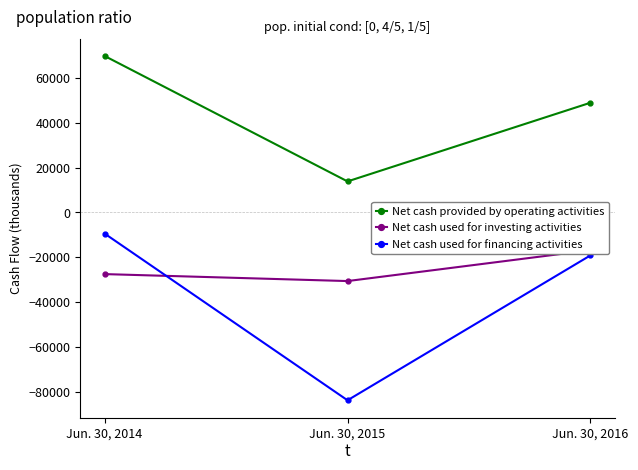

Which series changed the most between Jun. 30, 2015 and Jun. 30, 2016?

Net cash used for financing activities